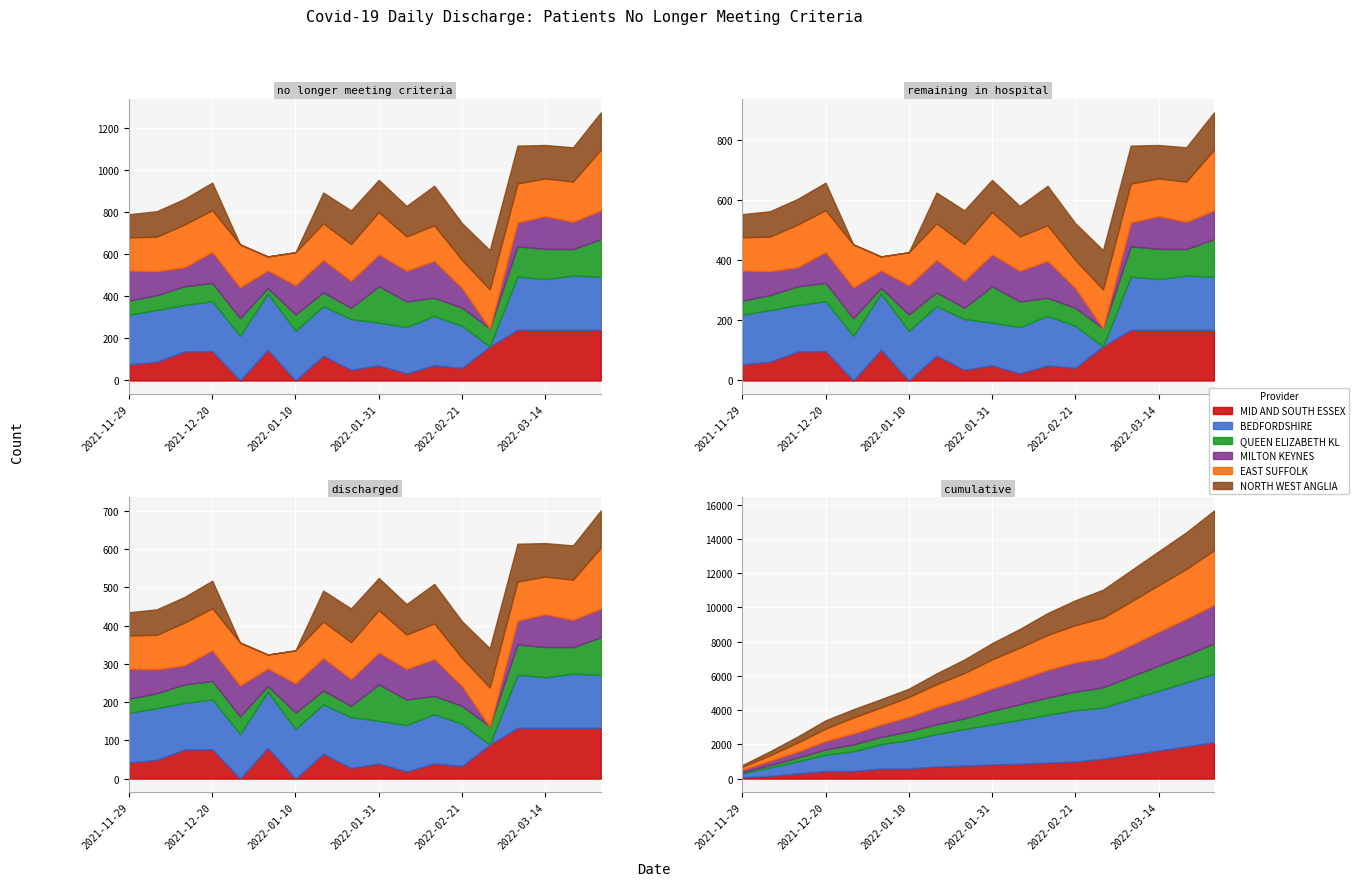

What is the difference between the MID AND SOUTH ESSEX values at 2022-02-28 and 2022-03-14?

79